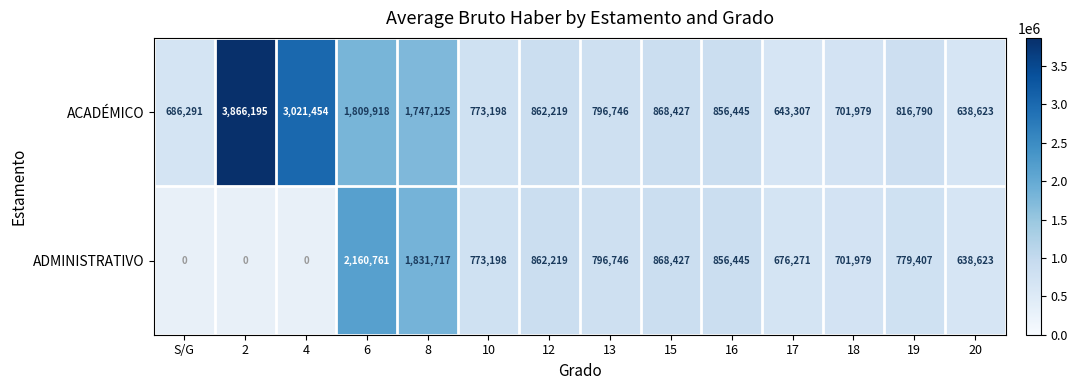

What is the total value across all series at 13?

1593492